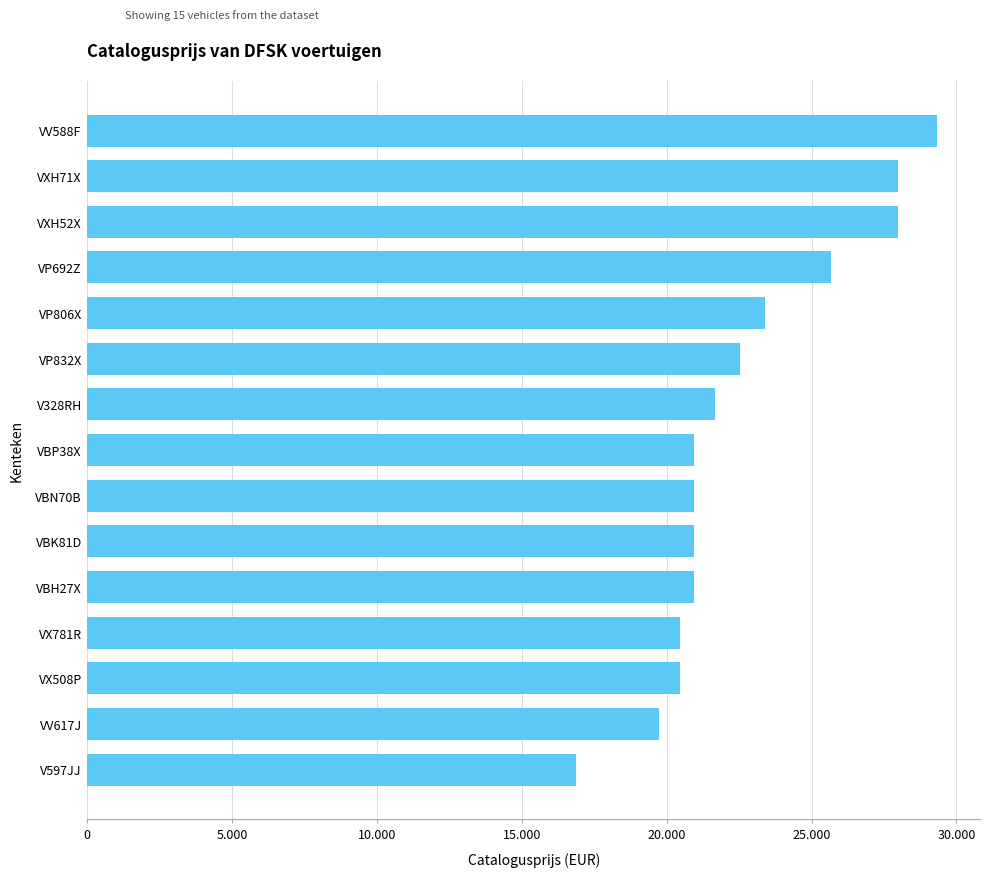

Are the bars horizontal?

Yes